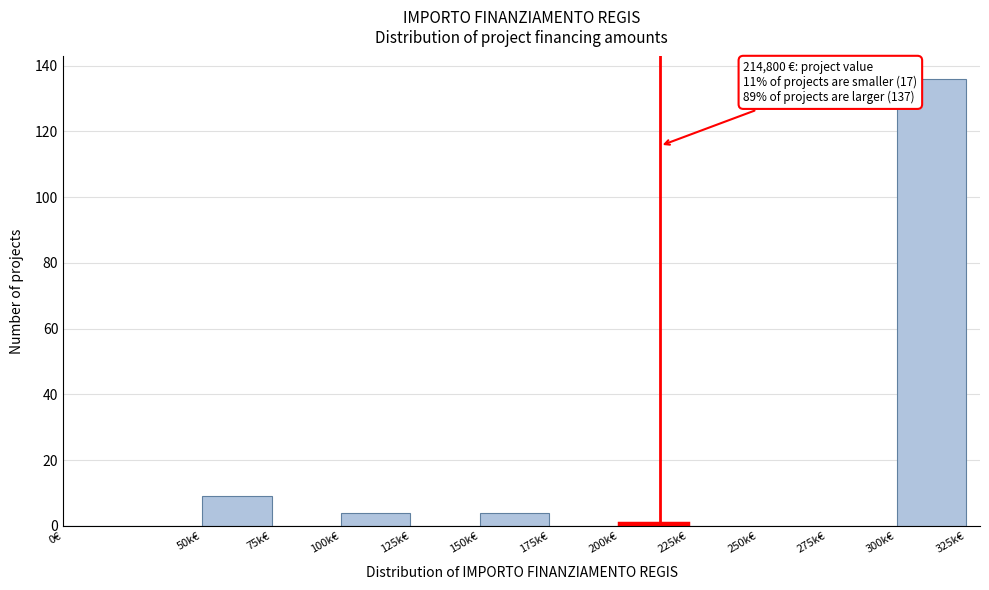

Reading left to right, transcribe all the data shown in this chart.

0€=0	50k€=9	75k€=0	100k€=4	125k€=0	150k€=4	175k€=0	200k€=1	225k€=0	250k€=0	275k€=0	300k€=136